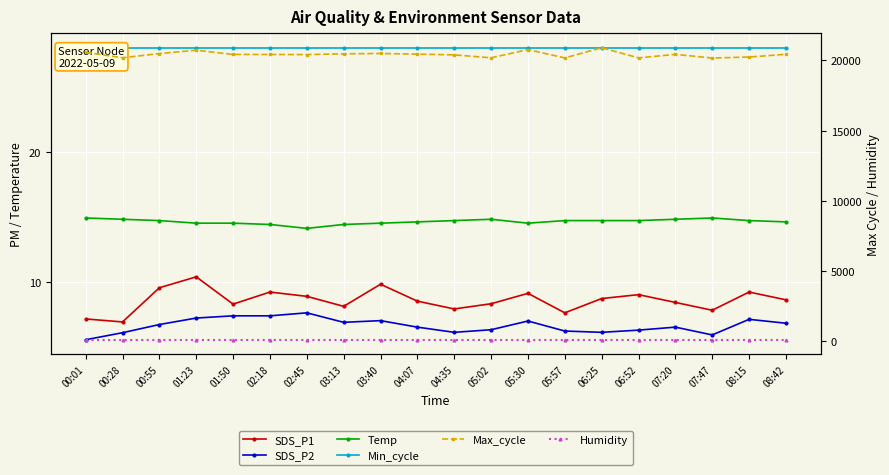

Count the number of data series in this chart.

6